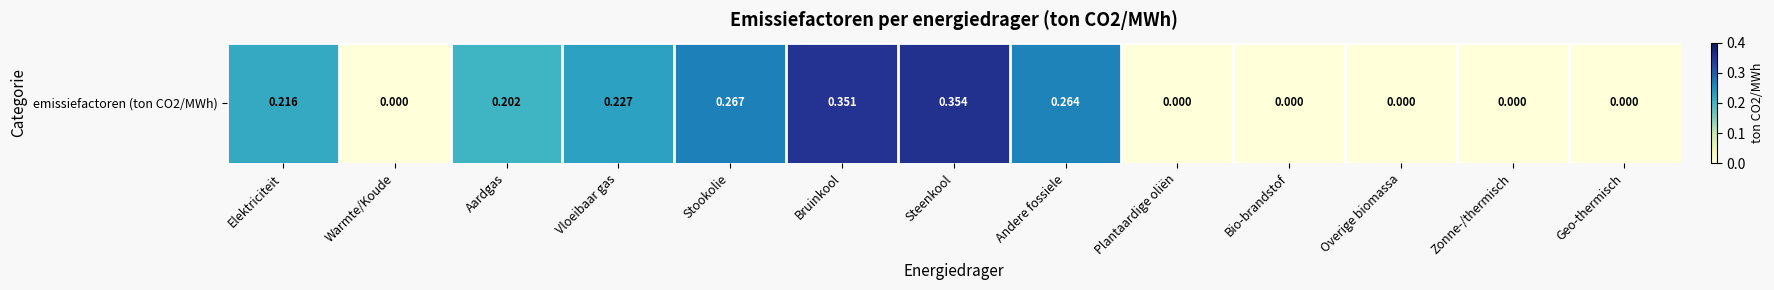

Rank the categories by value from lowest to highest.

Warmte/Koude, Plantaardige oliën, Bio-brandstof, Overige biomassa, Zonne-/thermisch, Geo-thermisch, Aardgas, Elektriciteit, Vloeibaar gas, Andere fossiele, Stookolie, Bruinkool, Steenkool